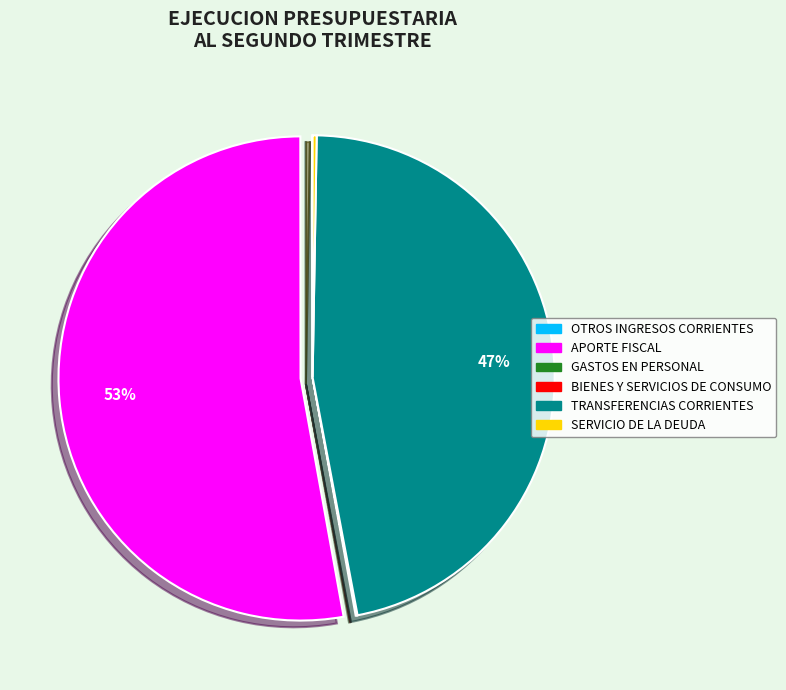

To the nearest percent, what is the difference between the largest and smallest slice percentages?

53%